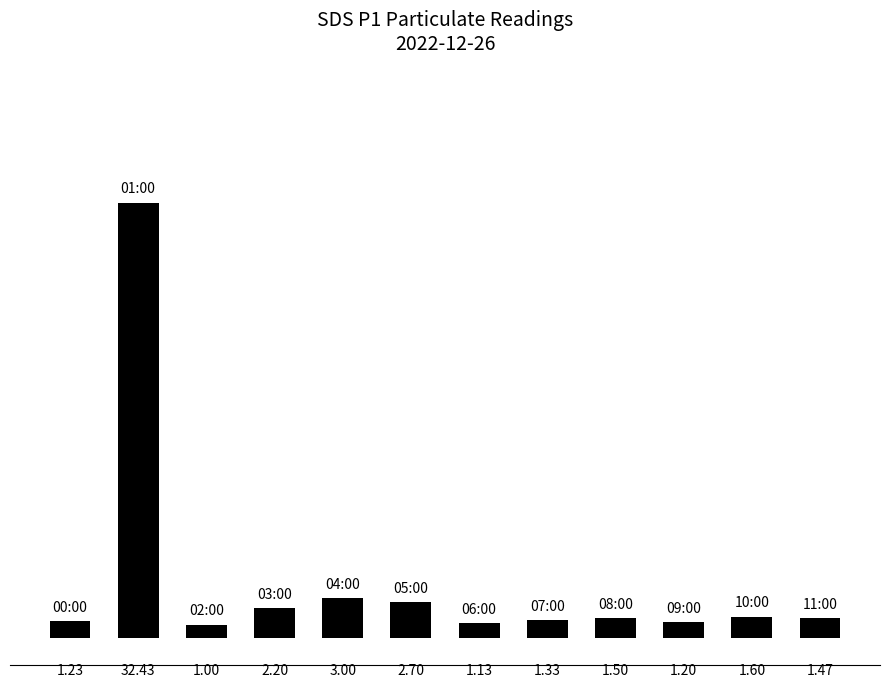

What is the average value?

4.2